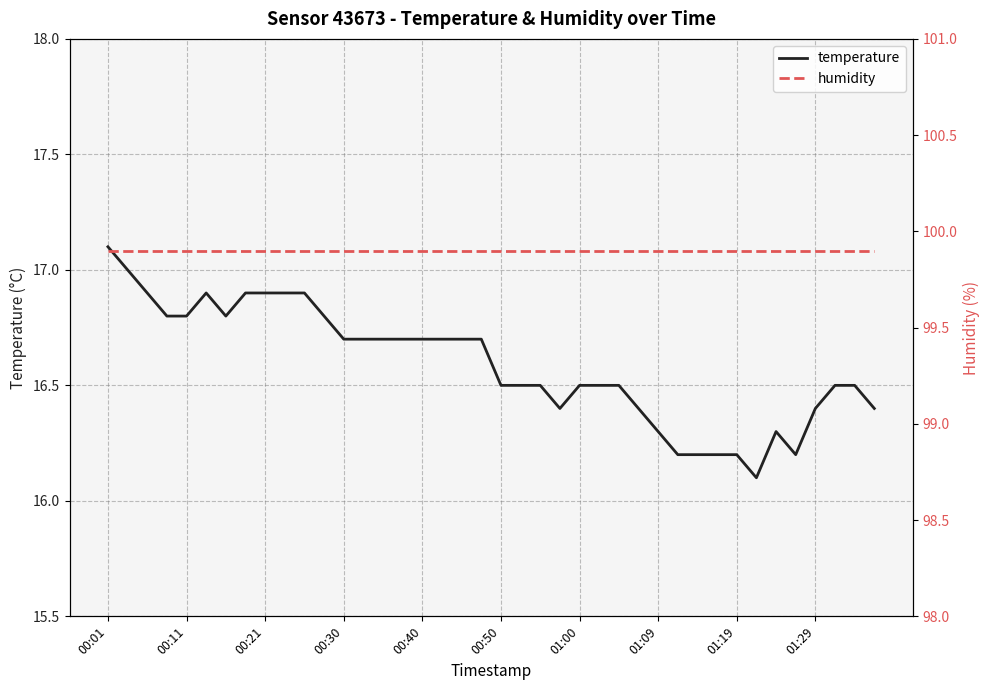

The value of humidity at 25 is 99.9. True or false?

True